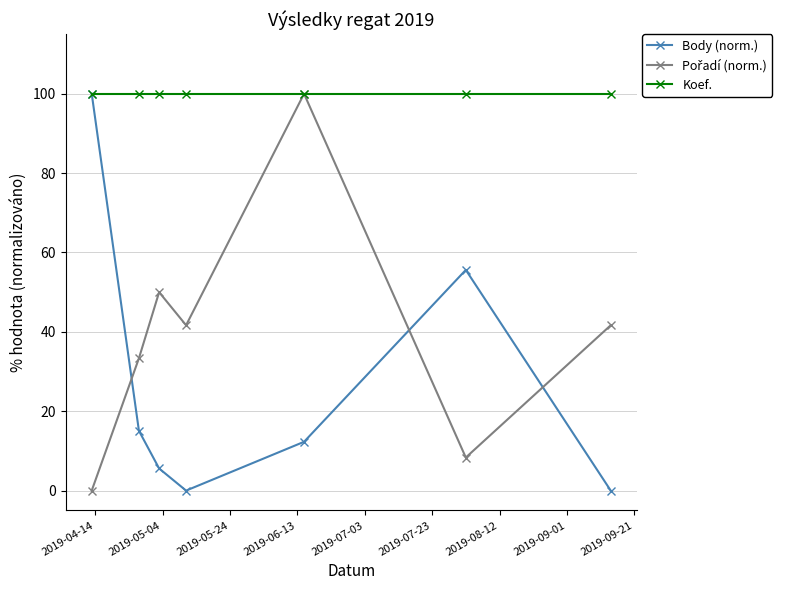

What is the value of the Koef. point at the 3rd from the left?

100.0